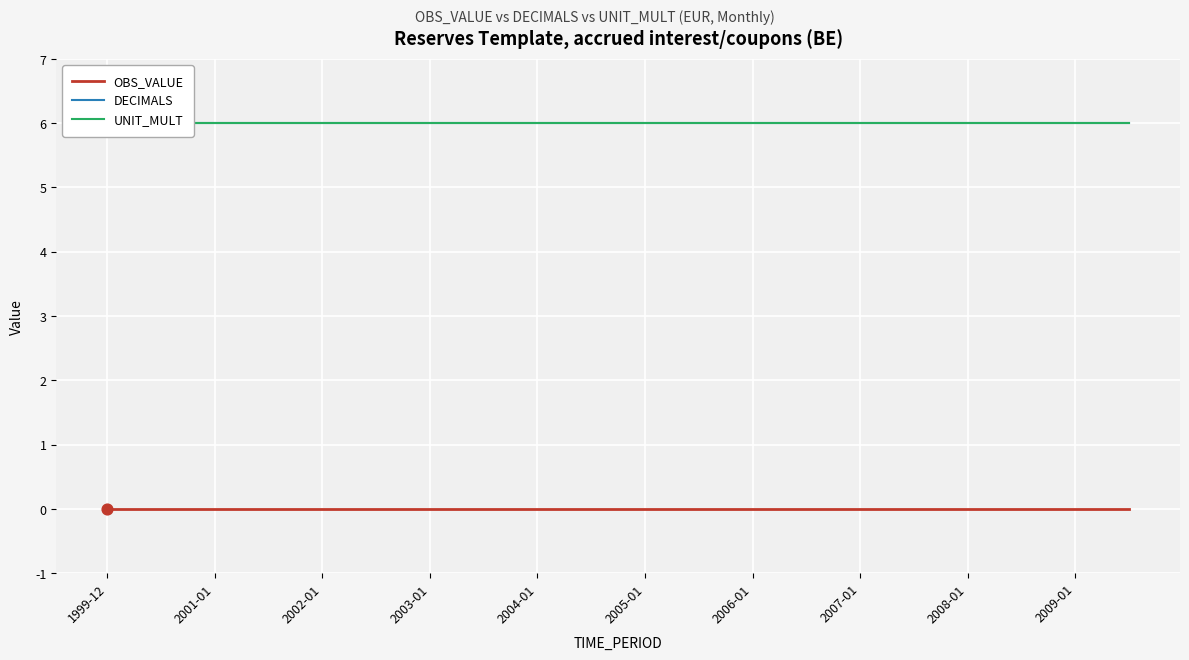

At how many categories does at least one series exceed 2?

20